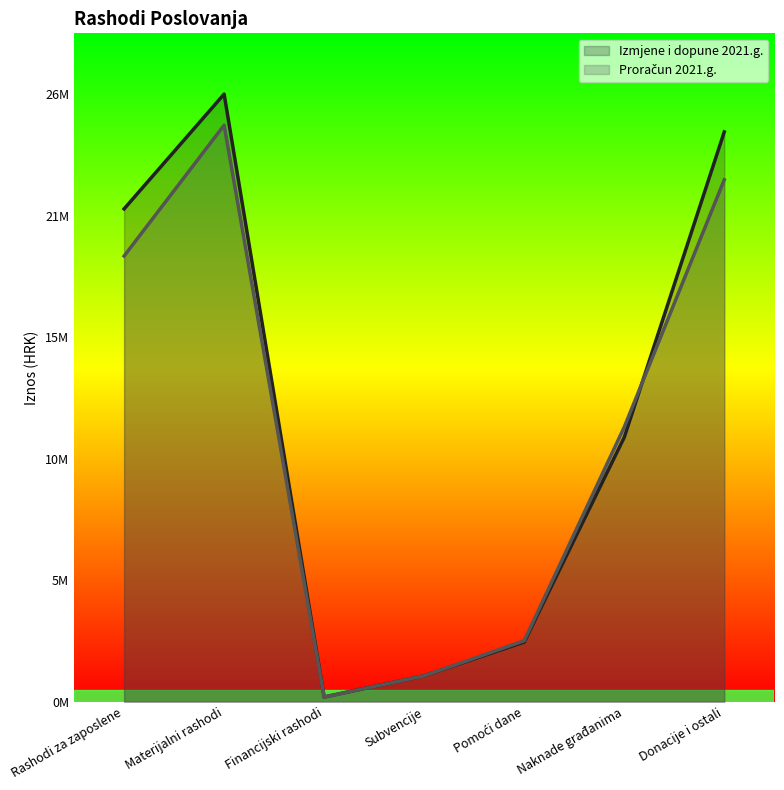

At Rashodi za zaposlene, list the series in order from smallest to largest.

Proračun 2021.g., Izmjene i dopune 2021.g.